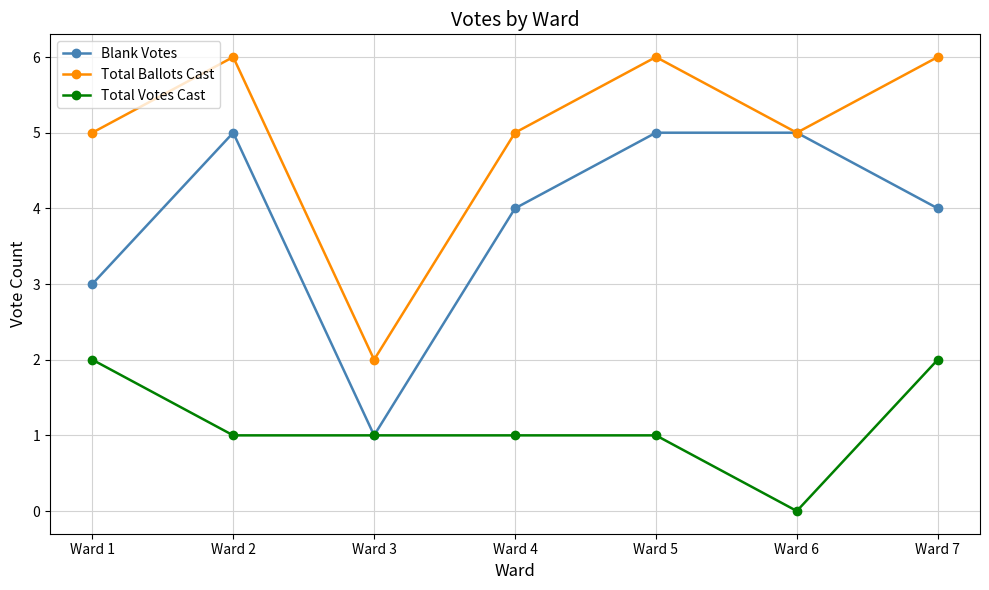

True or false: Total Ballots Cast and Total Votes Cast cross at least once.

False